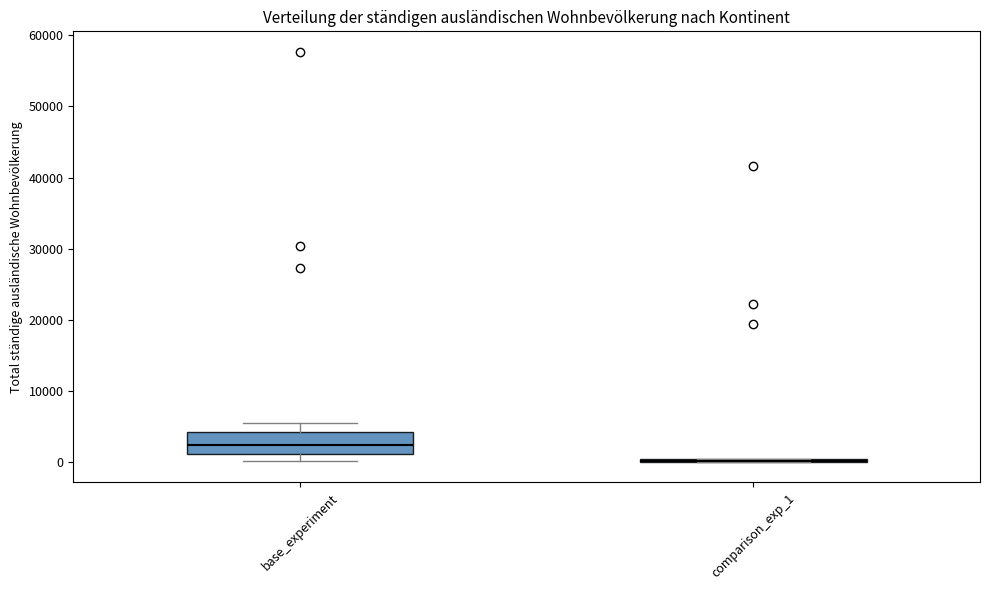

Which box is the tallest, from its lower edge to its upper edge?

base_experiment